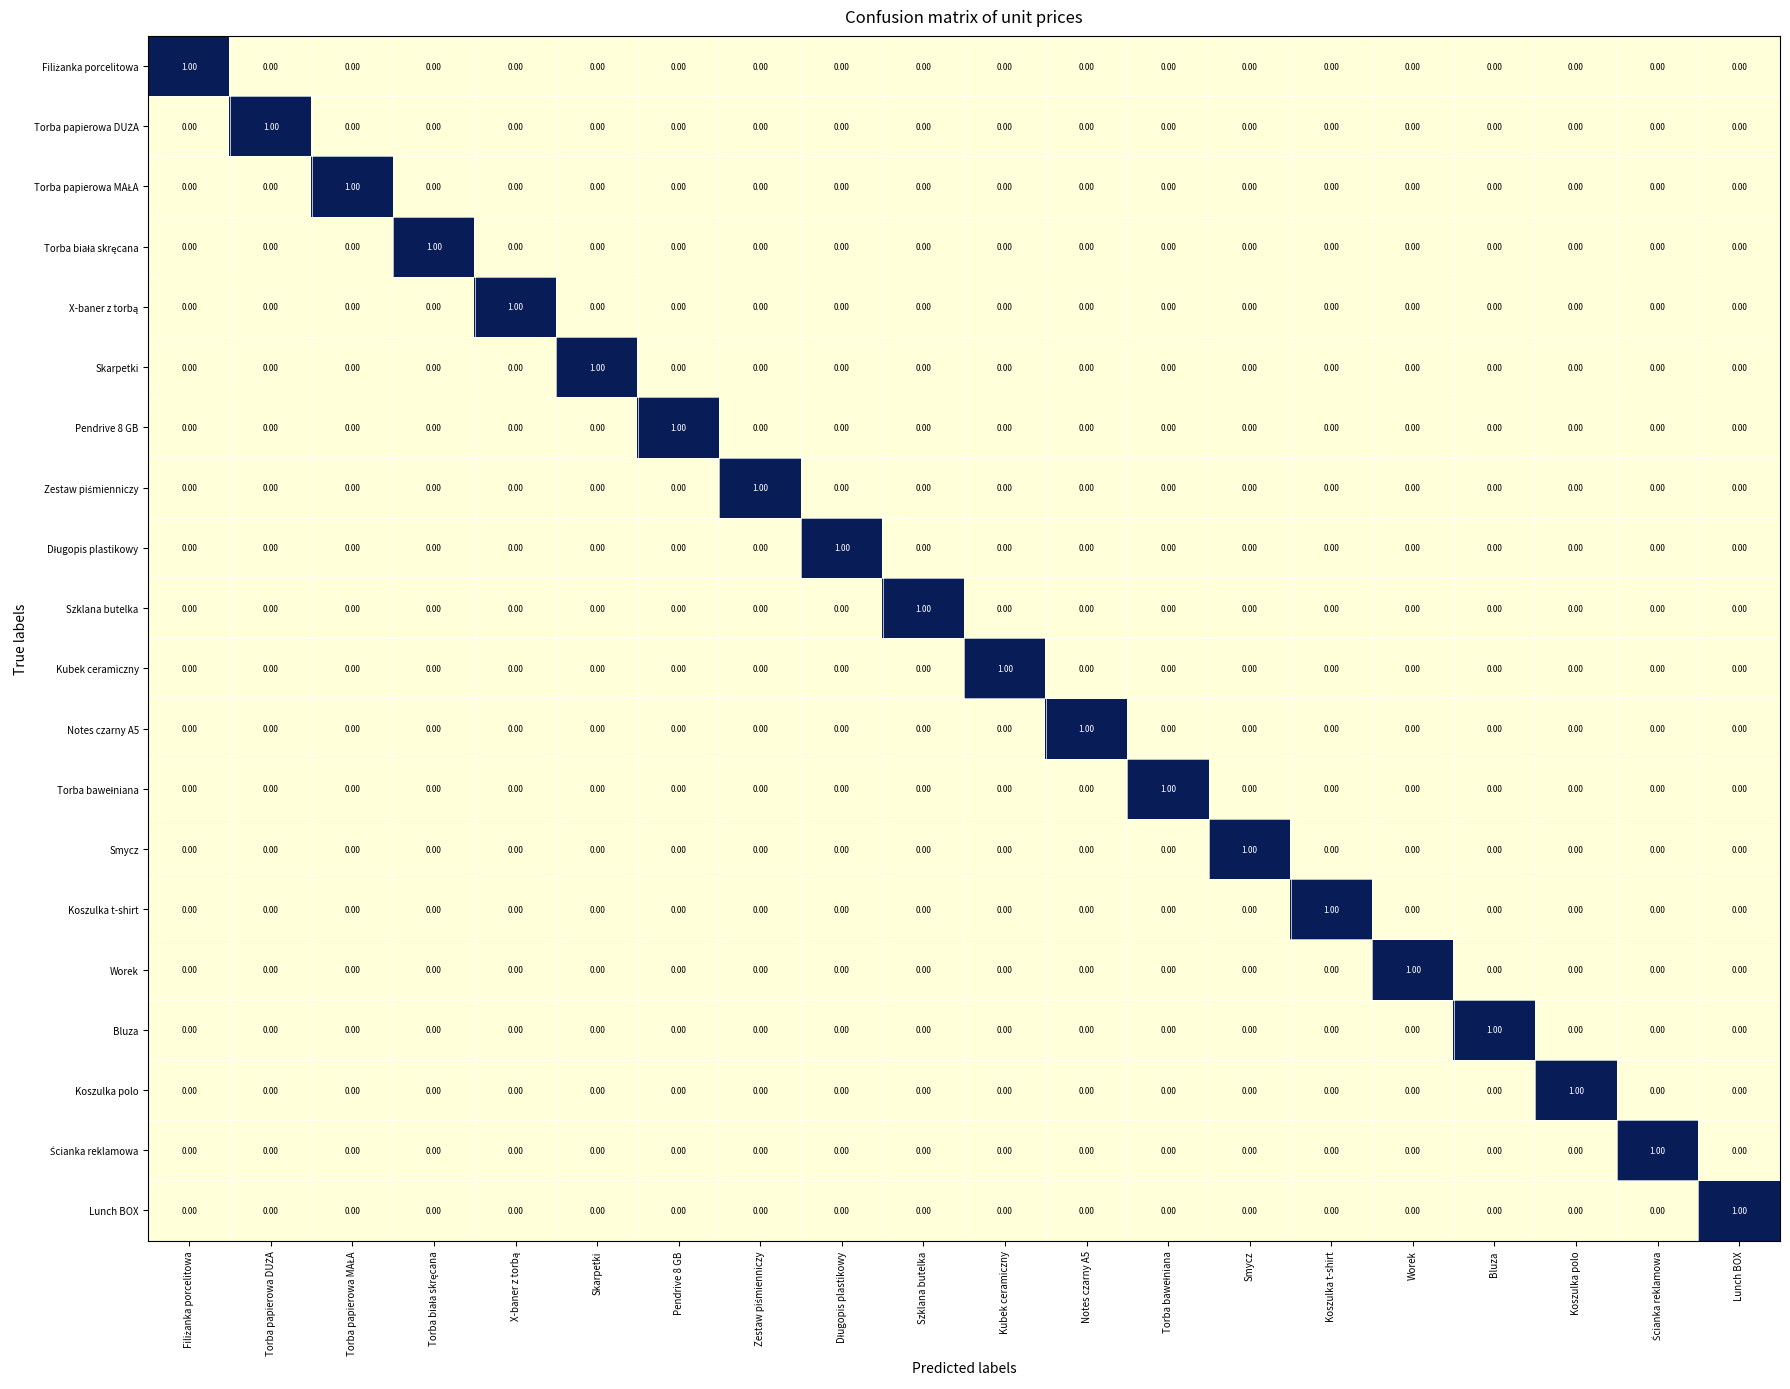

At how many categories does at least one series exceed 0?

20